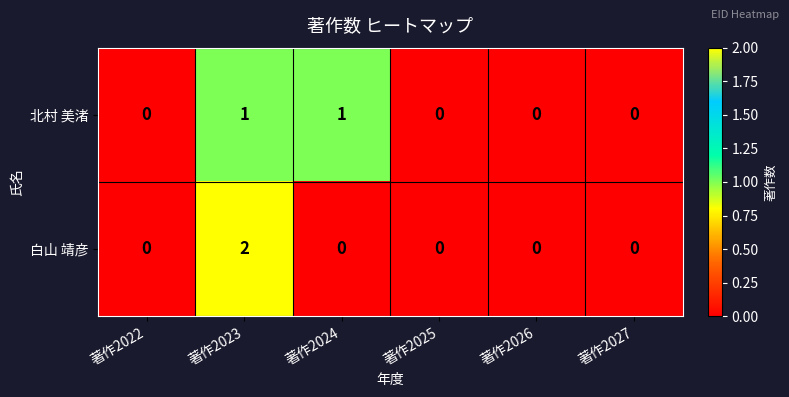

How many 白山 靖彦 values are between 0 and 1?

5